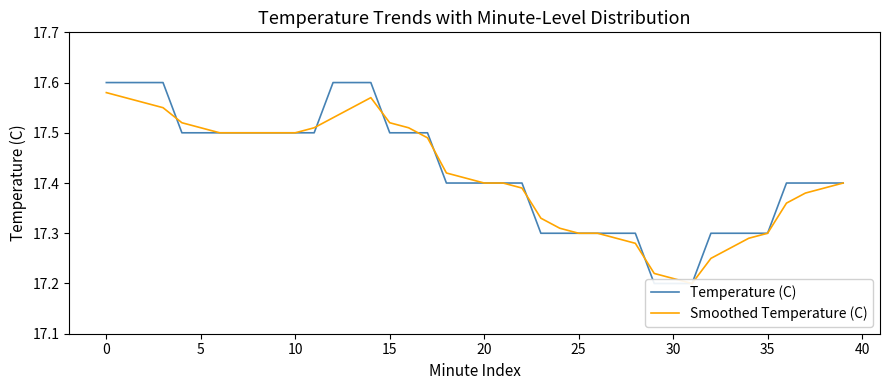

Between 25 and 18, which series saw the biggest shift?

Temperature (C)